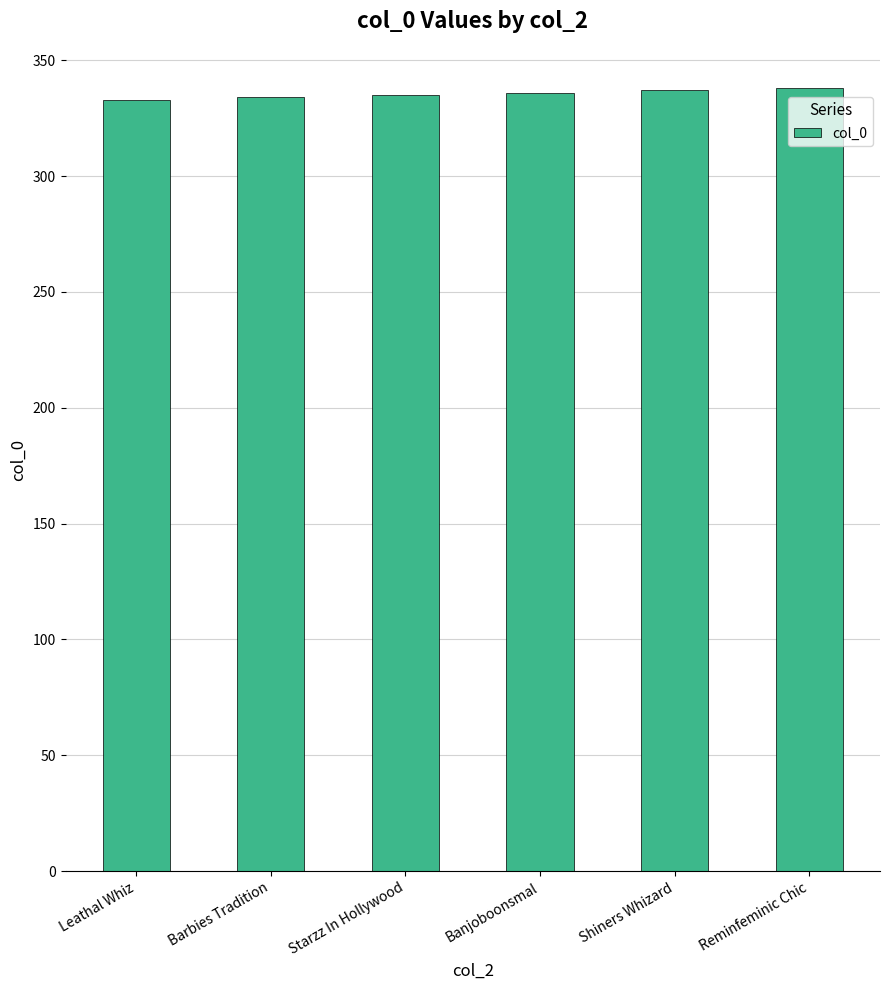

What value does the data have at Shiners Whizard?

337